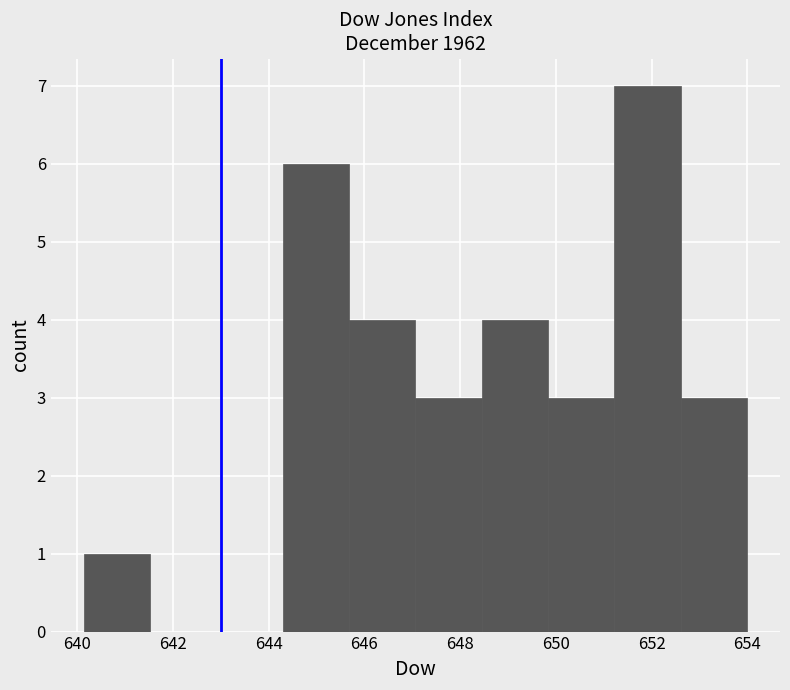

What is the height of the bar covering 645.6 to 647.0 on the x-axis? Neither the bar edges nor the heights are printed on the chart, so give them approximately, as read against the axes.

4